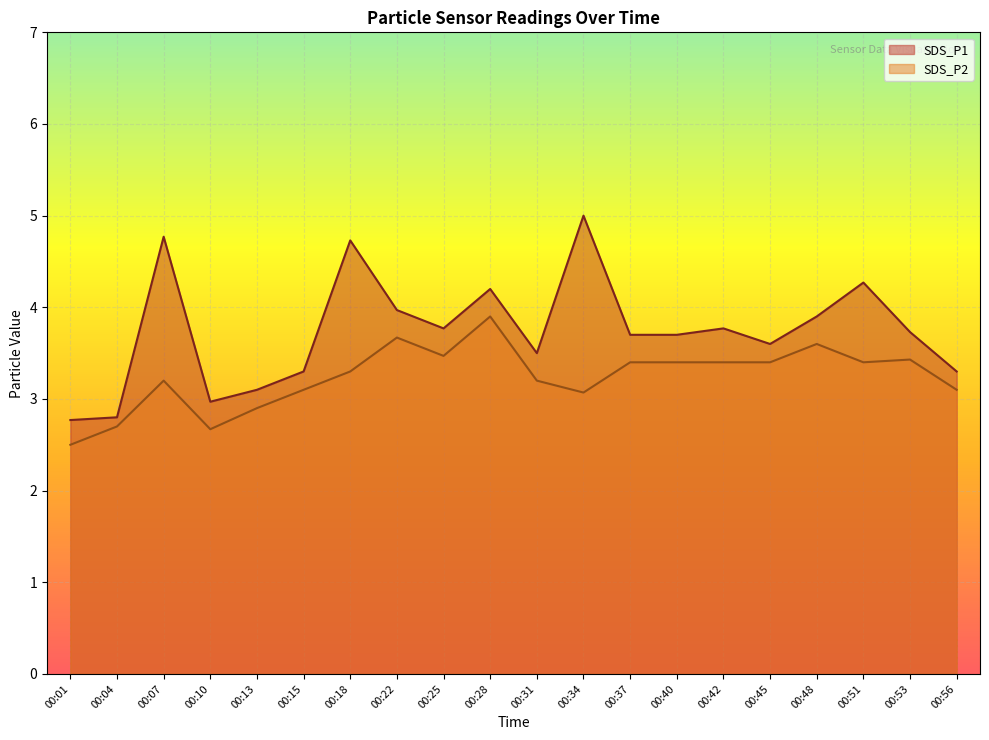

Rank the series at 00:25 from highest to lowest value.

SDS_P1, SDS_P2